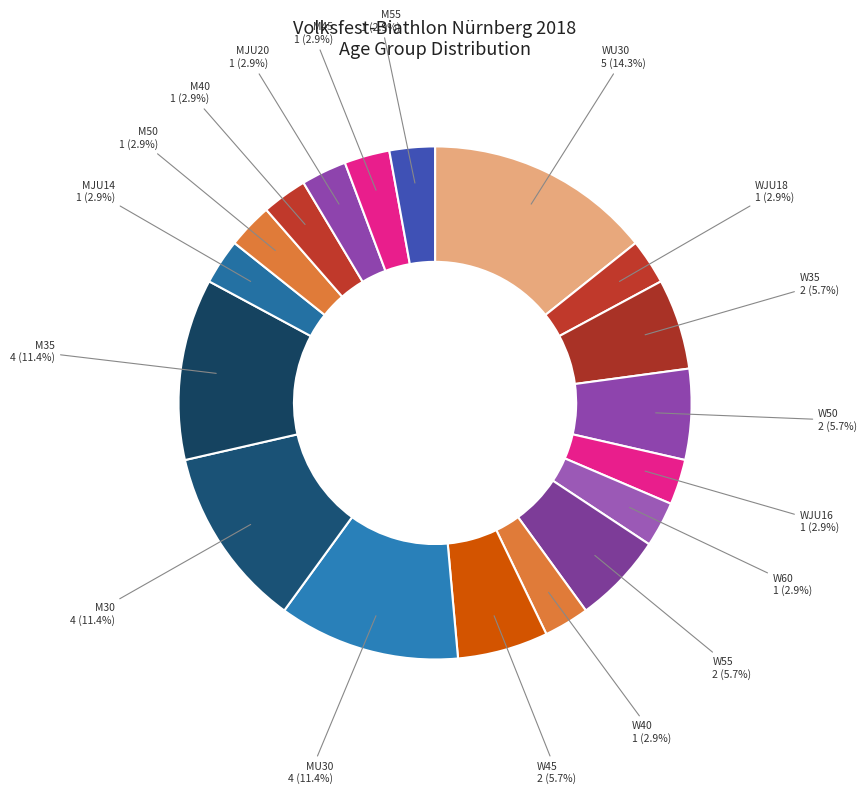

To the nearest percent, what is the average slice percentage?

6%